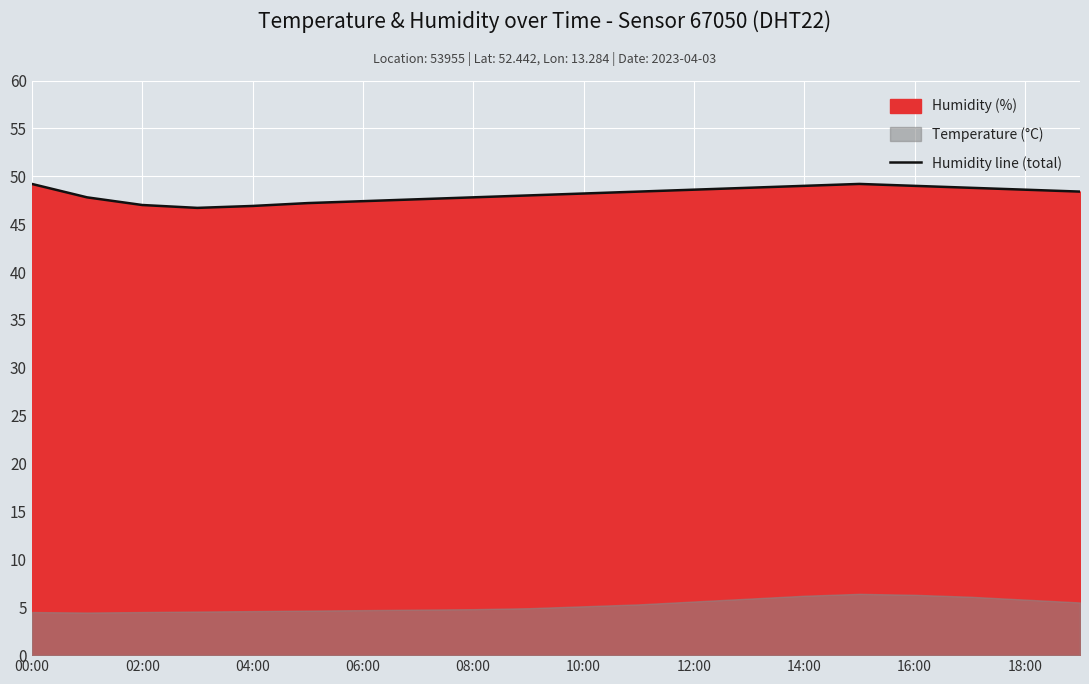

Which label corresponds to the largest value in the chart?

00:00